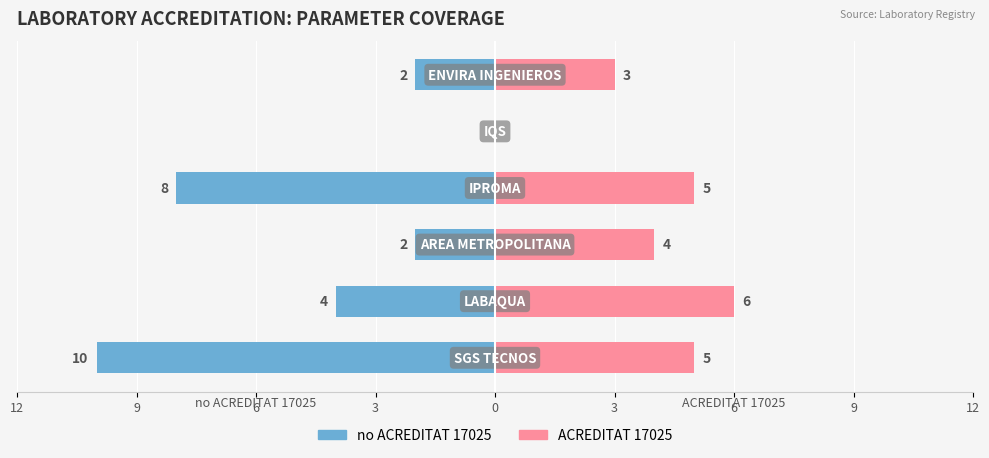

Which series has the widest spread of values?

no ACREDITAT 17025